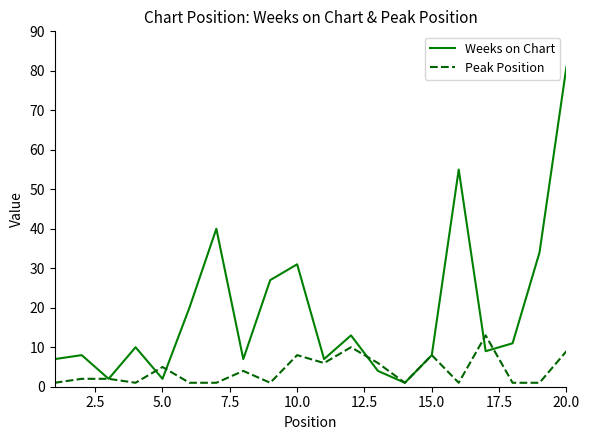

At how many categories does at least one series exceed 9?

11